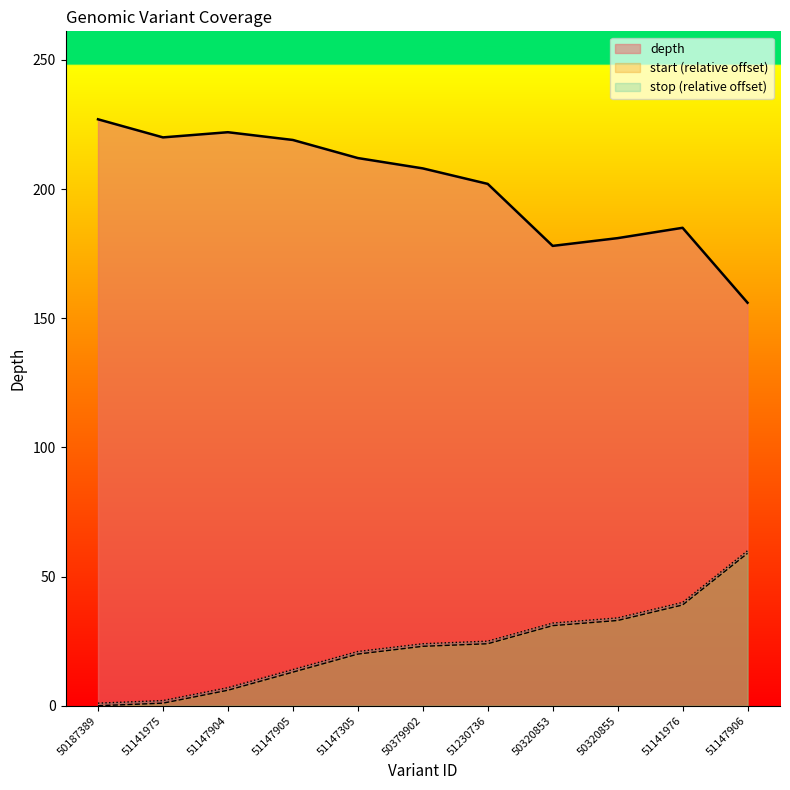

What is the label of the 3rd point from the left?

51147904